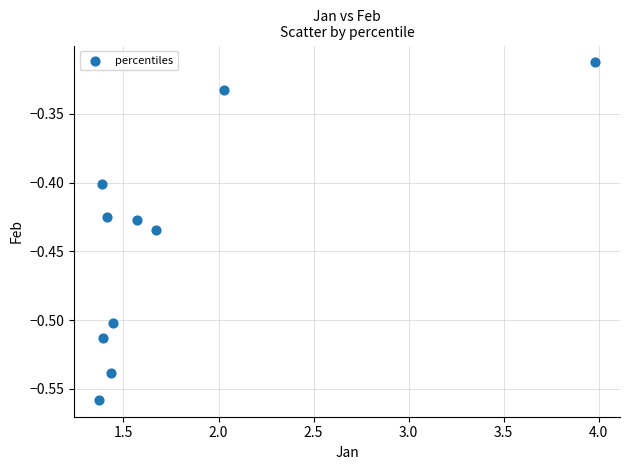

What is the average X value?

1.8